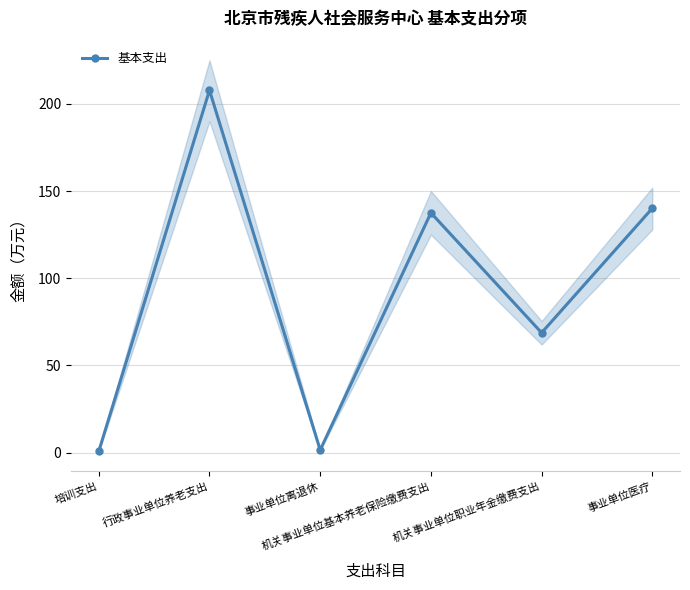

Reading right to left, list all the values displayed in this chart.

事业单位医疗=140.1	机关事业单位职业年金缴费支出=68.8	机关事业单位基本养老保险缴费支出=137.5	事业单位离退休=1.5	行政事业单位养老支出=207.8	培训支出=0.8